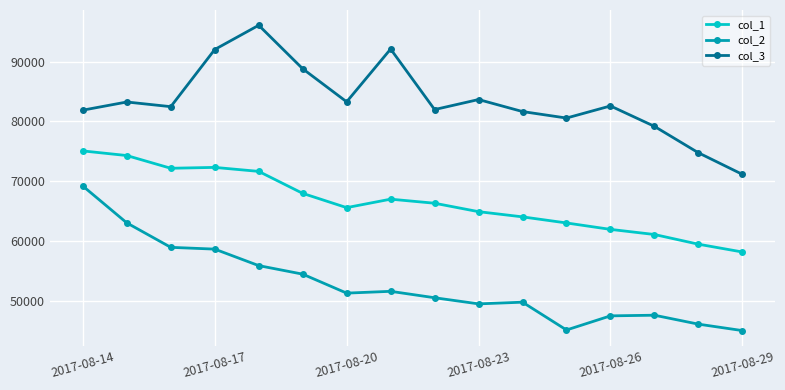

What is the difference between the second highest and second lowest values in the col_2 series?

17920